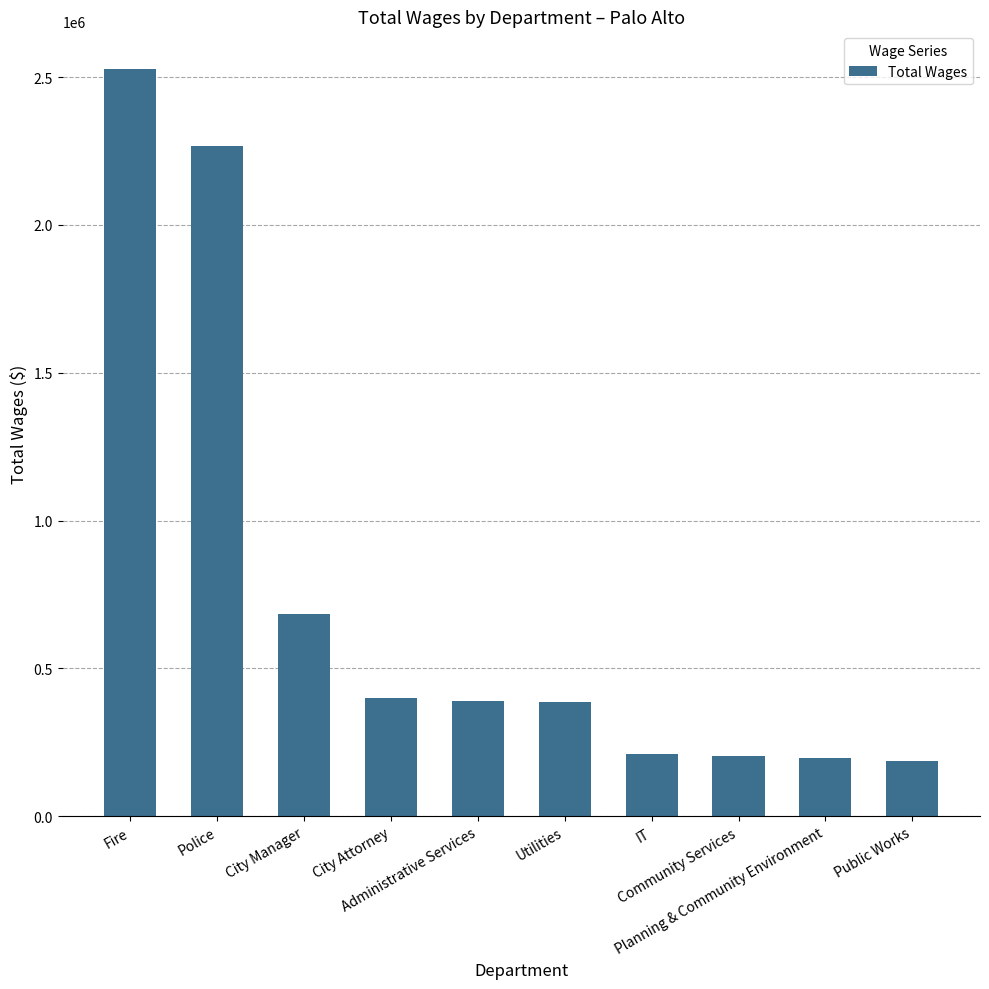

Which has a higher value, City Manager or Utilities?

City Manager